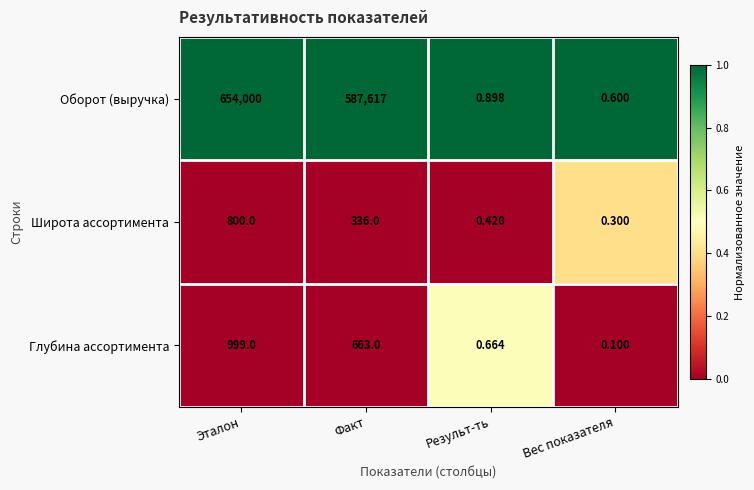

Which category has the highest value in the Широта ассортимента series?

Эталон